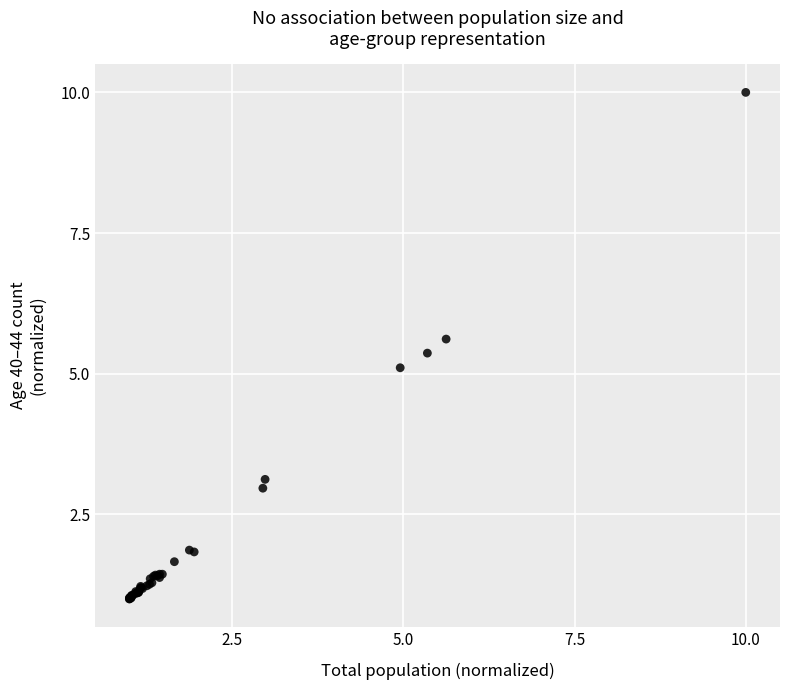

What Y value in the scatter plot is closest to 5?

5.1